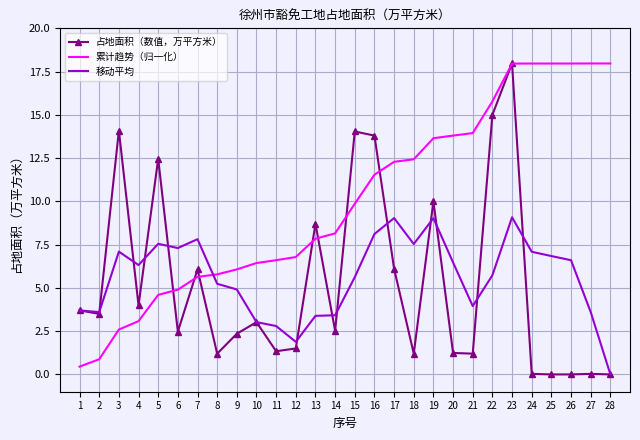

Which series has the largest total across all categories?

累计趋势（归一化）